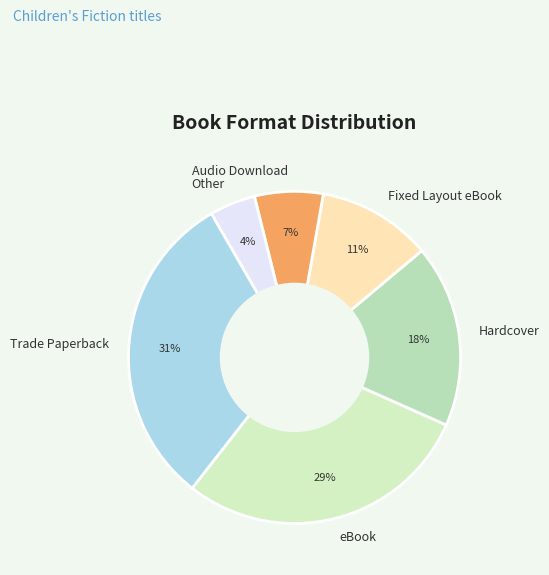

Which slice is the smallest?

Other